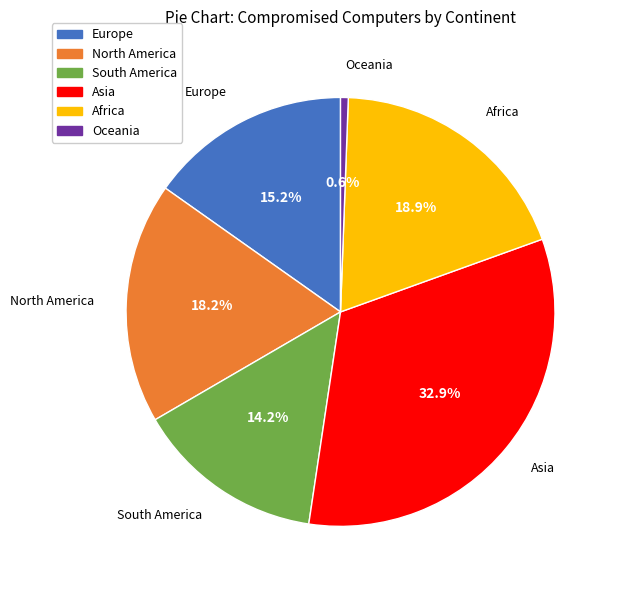

Rank the categories by value from highest to lowest.

Asia, Africa, North America, Europe, South America, Oceania